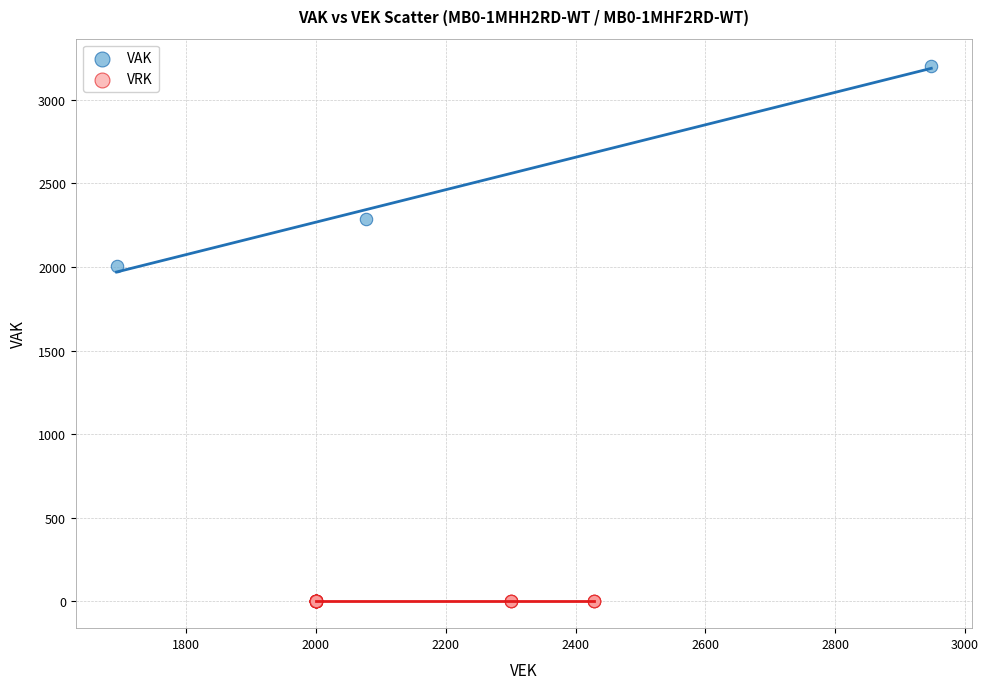

Which series reaches the minimum Y coordinate?

VRK